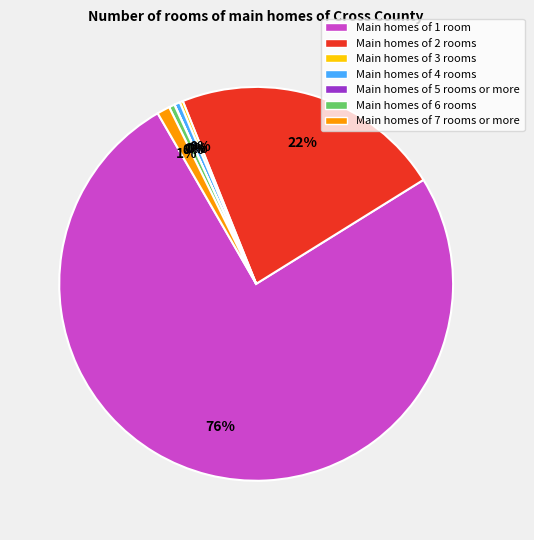

Which category has the biggest portion of the pie?

Main homes of 1 room